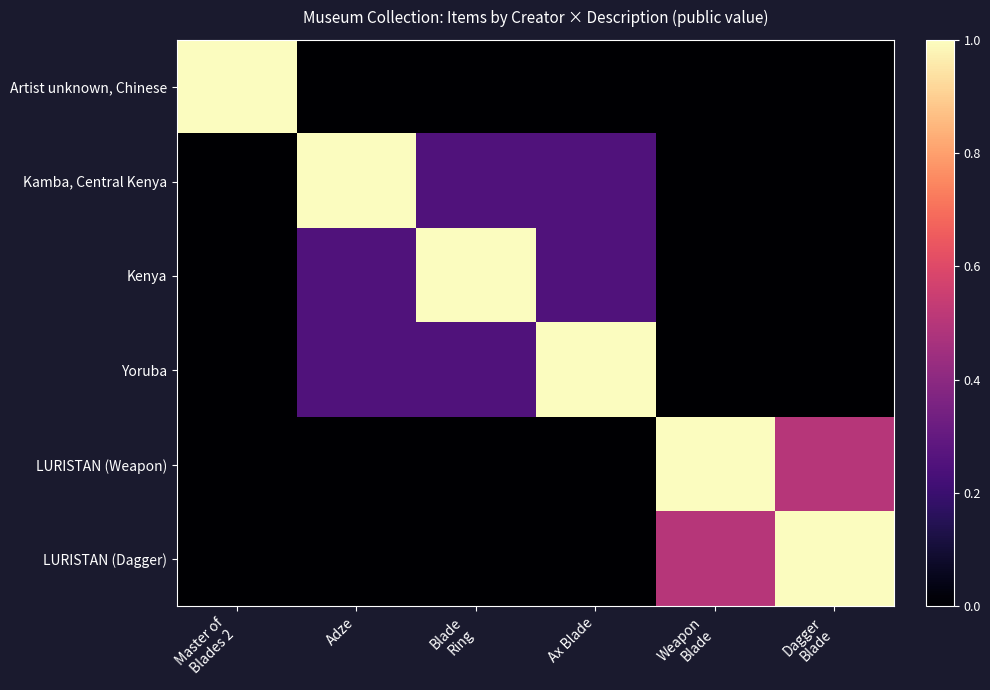

What is the total value across all series at Adze?

1.5